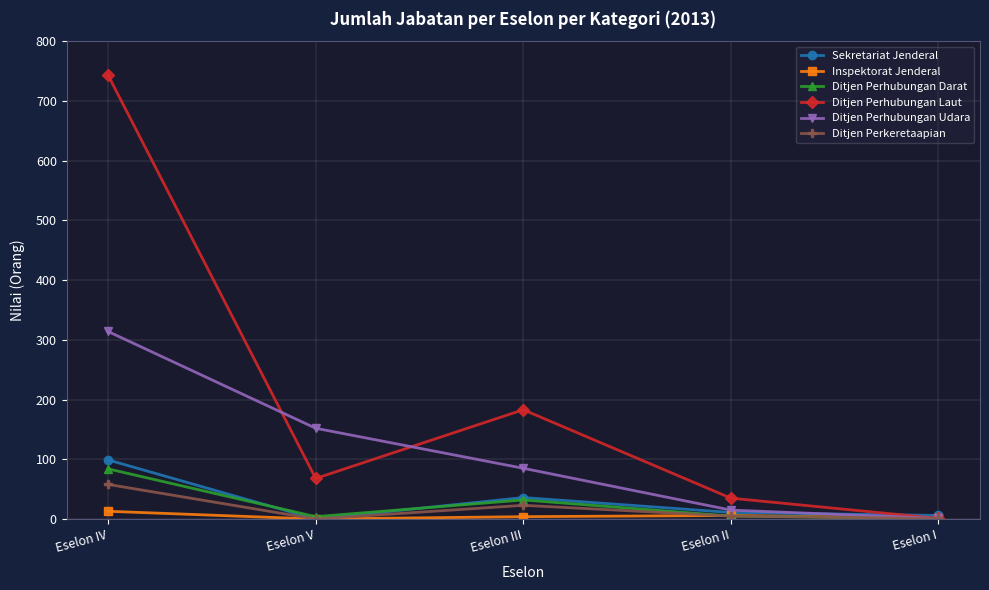

What is the value of the Ditjen Perhubungan Darat point at the 3rd from the left?

32